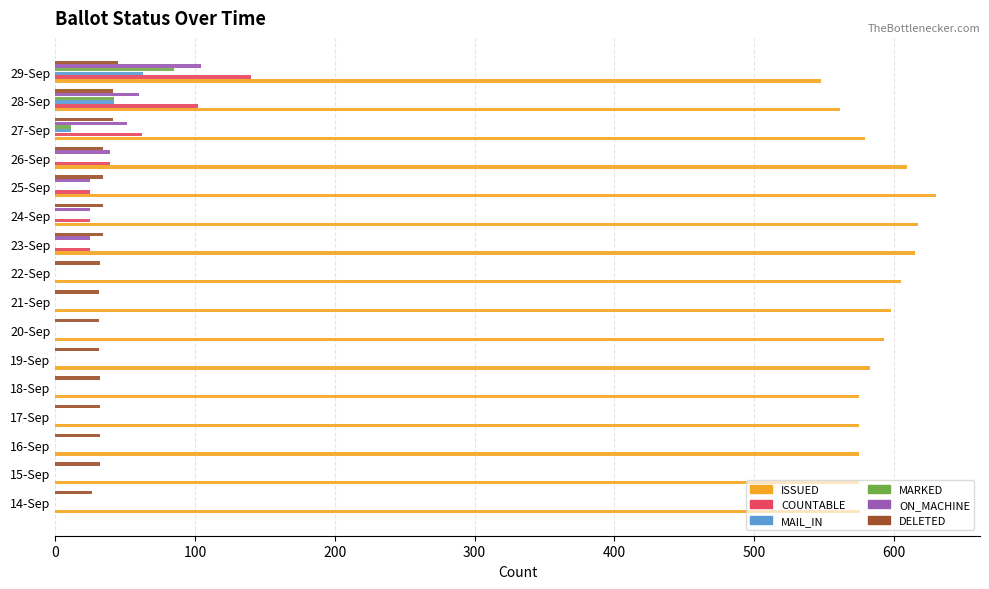

Which series changed the most between 18-Sep and 28-Sep?

COUNTABLE